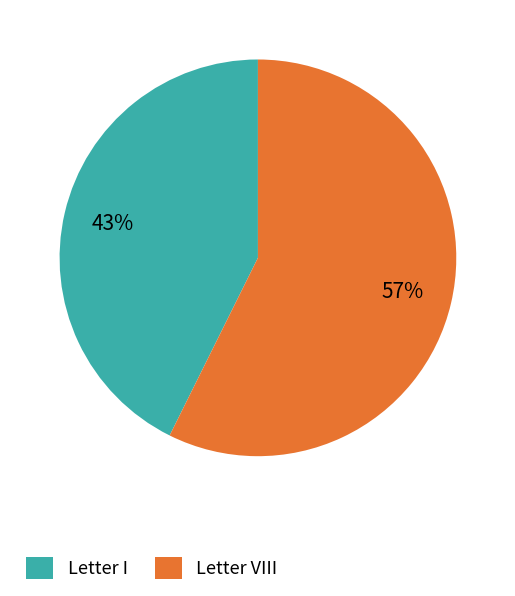

Is it true that Letter I is 43% of the pie?

True